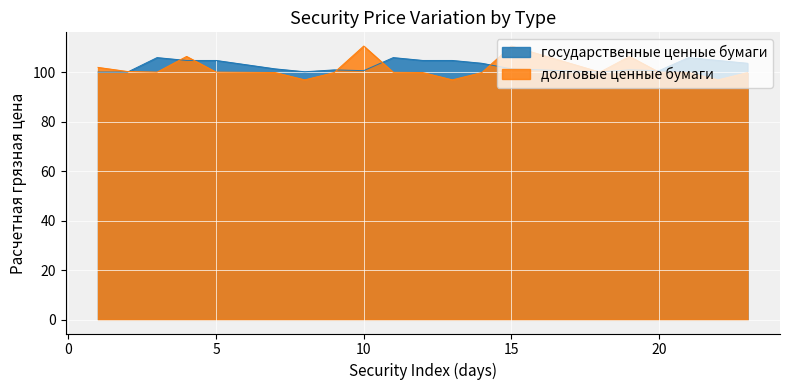

List the series in order of their overall mean, lowest first.

долговые ценные бумаги, государственные ценные бумаги